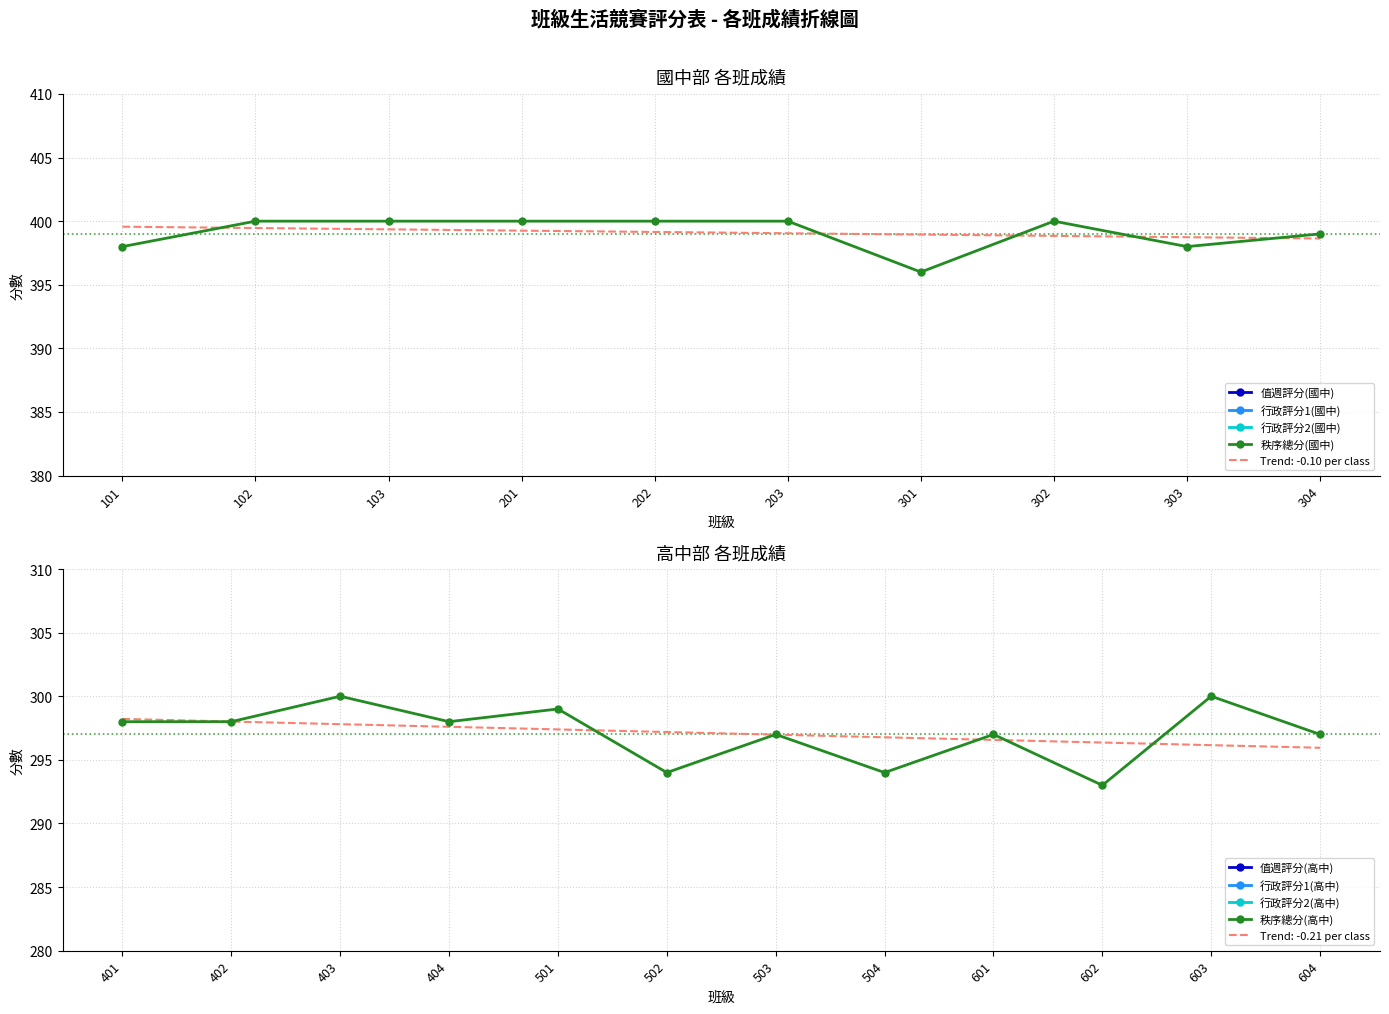

What is the greatest value displayed?

400